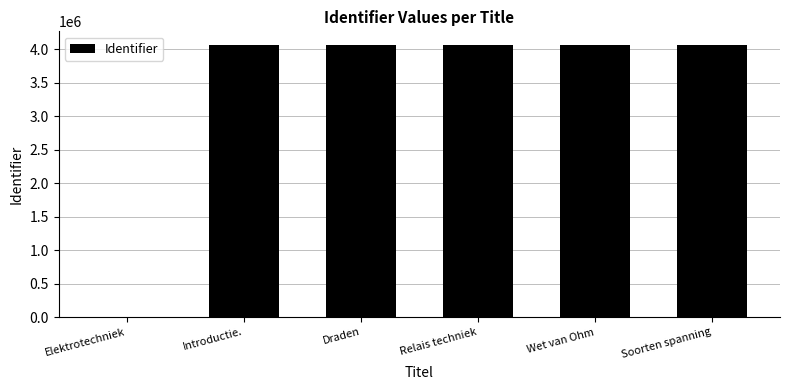

Approximately how many times larger is the value at Introductie. compared to Draden?

1.0